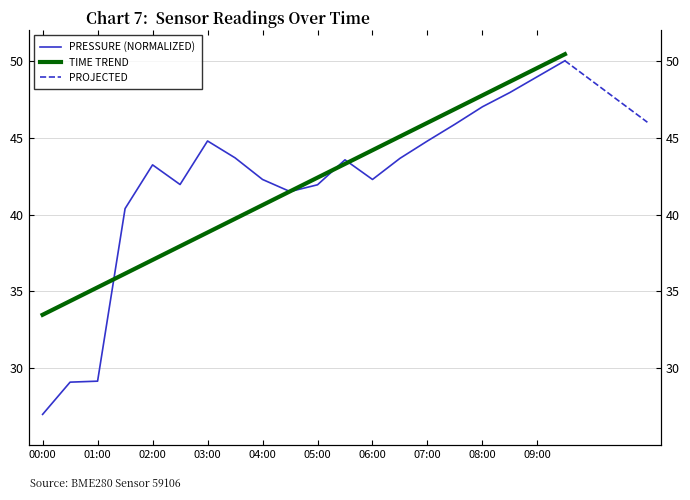

Which has a higher value, 06:00 or 01:30?

06:00